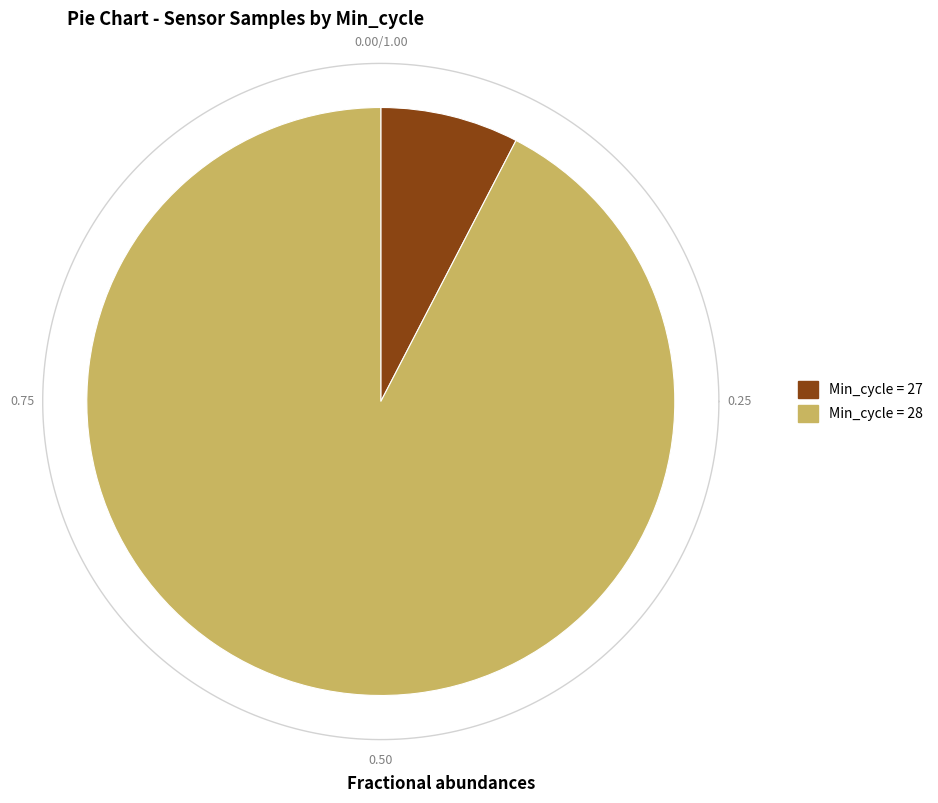

Approximately how many times larger is the value at 28 compared to 28?

1.0